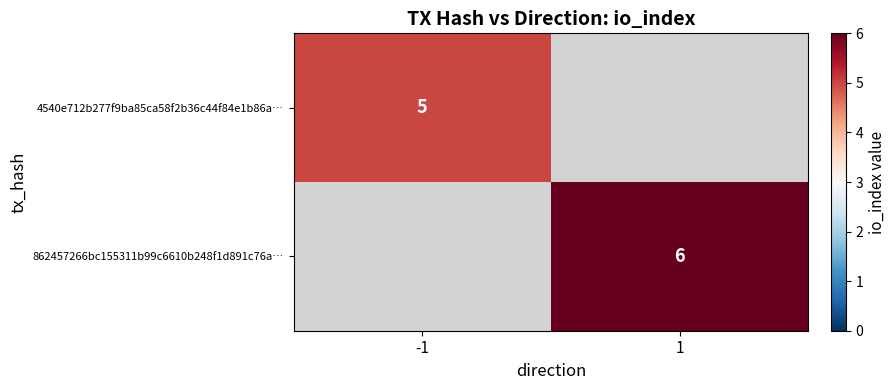

Which has a higher value, 1 or -1?

-1